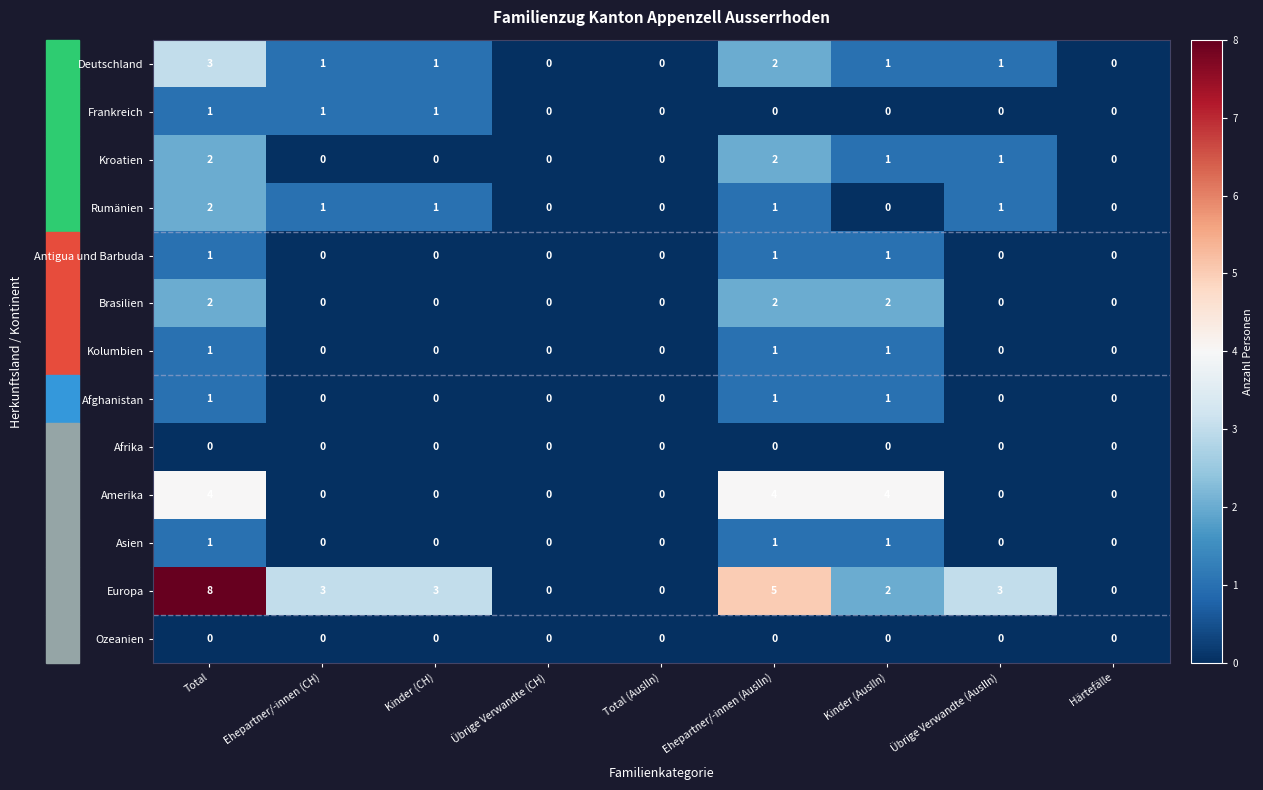

The value of Europa at Härtefälle is -5. True or false?

False